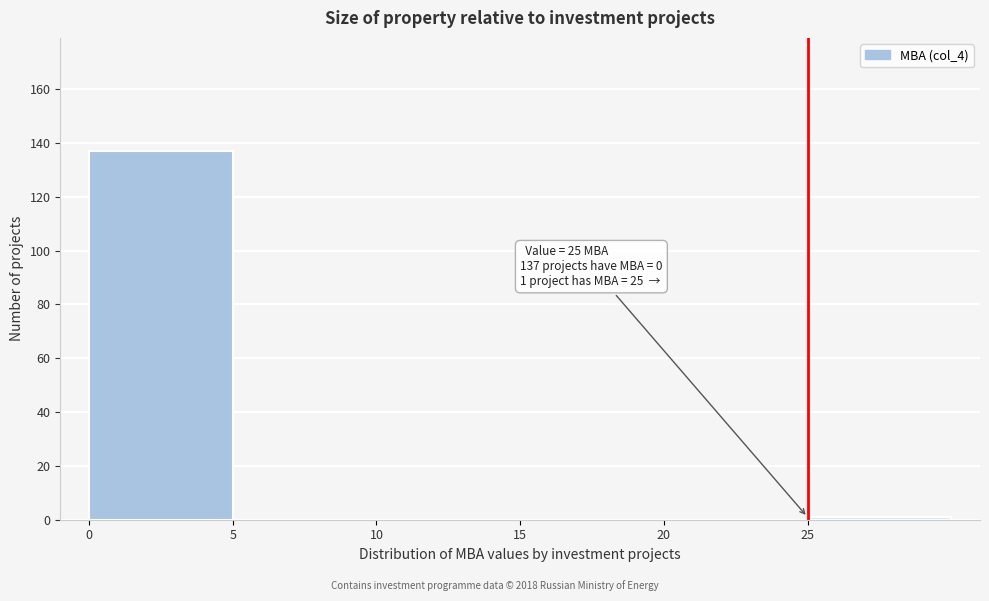

Over which range of the x-axis is the bar tallest?

0 to 5